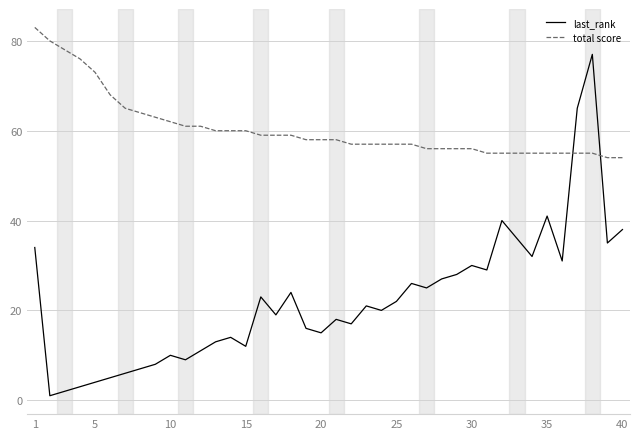

Count the number of data series in this chart.

2